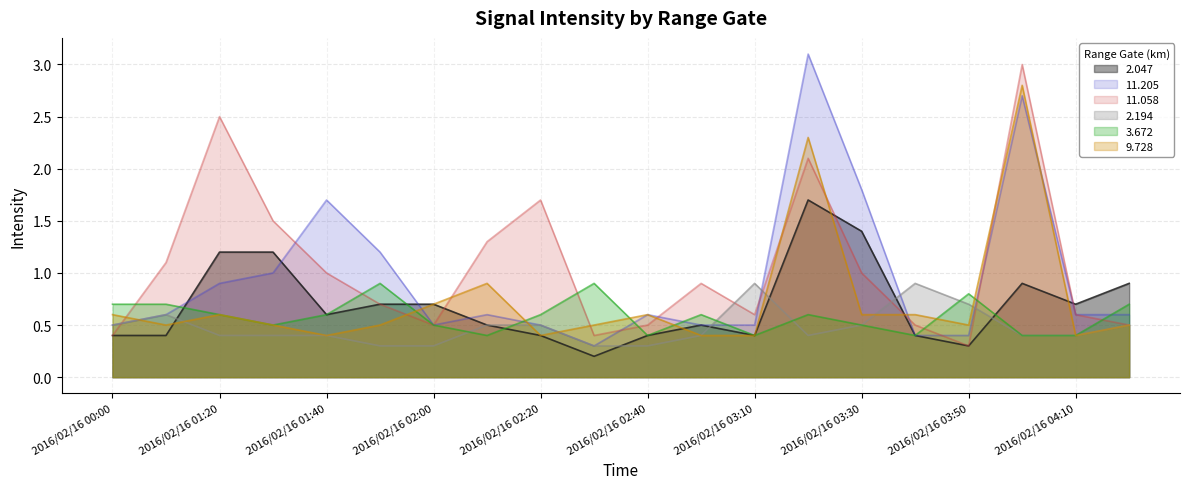

Which has a higher value, 2016/02/16 04:00 or 2016/02/16 02:20?

2016/02/16 04:00